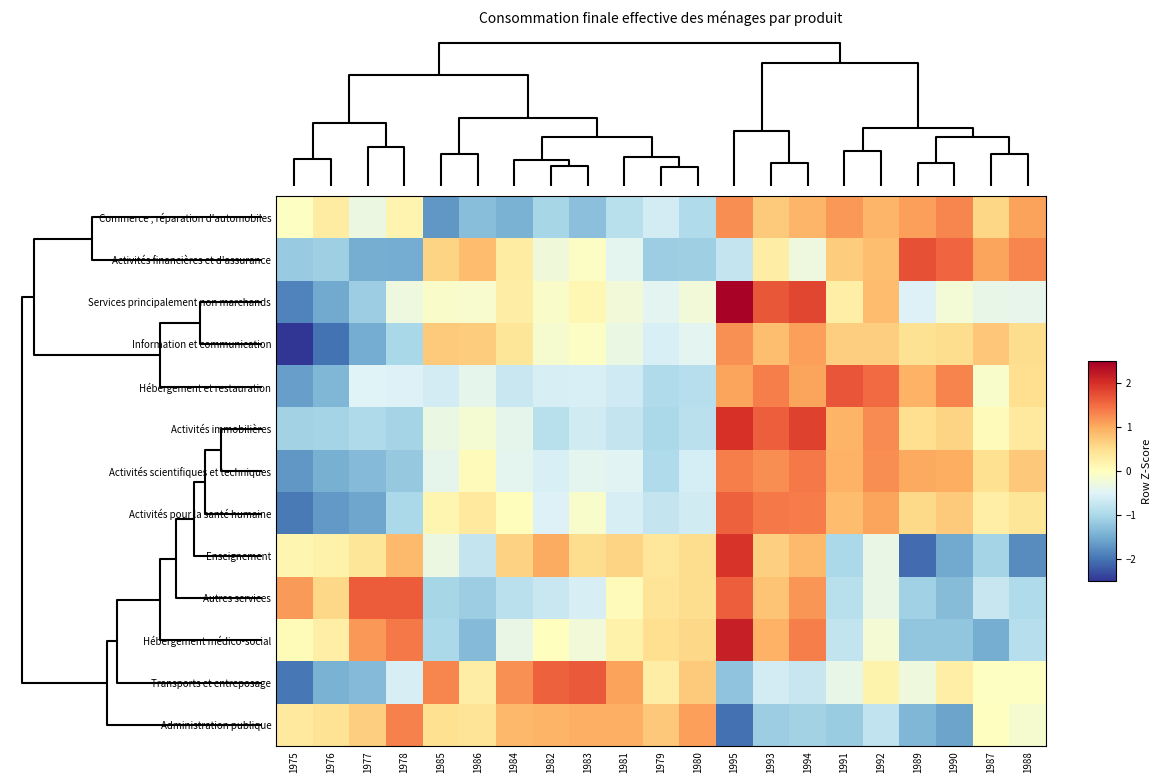

Reading left to right, what are all the values shown in this chart?

Commerce ; réparation d'automobiles: 1975=-0.0	1976=0.3	1977=-0.3	1978=0.2	1985=-1.7	1986=-1.3	1984=-1.4	1982=-1.0	1983=-1.3	1981=-0.9	1979=-0.6	1980=-0.9	1995=1.2	1993=0.7	1994=0.9	1991=1.2	1992=0.9	1989=1.1	1990=1.3	1987=0.6	1988=1.1
Activités financières et d'assurance: 1975=-1.2	1976=-1.1	1977=-1.5	1978=-1.5	1985=0.6	1986=0.9	1984=0.3	1982=-0.2	1983=-0.1	1981=-0.4	1979=-1.1	1980=-1.1	1995=-0.7	1993=0.3	1994=-0.3	1991=0.7	1992=0.8	1989=1.7	1990=1.6	1987=1.1	1988=1.3
Services principalement non marchands: 1975=-1.9	1976=-1.5	1977=-1.1	1978=-0.3	1985=-0.1	1986=-0.1	1984=0.3	1982=-0.1	1983=0.1	1981=-0.2	1979=-0.4	1980=-0.2	1995=2.5	1993=1.7	1994=1.8	1991=0.3	1992=0.8	1989=-0.5	1990=-0.2	1987=-0.4	1988=-0.4
Information et communication: 1975=-2.5	1976=-2.0	1977=-1.5	1978=-1.0	1985=0.7	1986=0.7	1984=0.4	1982=-0.1	1983=-0.0	1981=-0.3	1979=-0.6	1980=-0.4	1995=1.2	1993=0.8	1994=1.1	1991=0.7	1992=0.7	1989=0.5	1990=0.5	1987=0.8	1988=0.5
Hébergement et restauration: 1975=-1.6	1976=-1.4	1977=-0.5	1978=-0.5	1985=-0.6	1986=-0.4	1984=-0.7	1982=-0.6	1983=-0.6	1981=-0.7	1979=-0.9	1980=-0.9	1995=1.1	1993=1.4	1994=1.1	1991=1.7	1992=1.5	1989=0.9	1990=1.3	1987=-0.1	1988=0.5
Activités immobilières: 1975=-1.1	1976=-1.0	1977=-1.0	1978=-1.0	1985=-0.3	1986=-0.2	1984=-0.4	1982=-0.9	1983=-0.6	1981=-0.7	1979=-1.0	1980=-0.9	1995=2.0	1993=1.6	1994=1.8	1991=0.9	1992=1.3	1989=0.5	1990=0.6	1987=0.0	1988=0.3
Activités scientifiques et techniques: 1975=-1.7	1976=-1.5	1977=-1.3	1978=-1.2	1985=-0.4	1986=0.0	1984=-0.4	1982=-0.6	1983=-0.4	1981=-0.5	1979=-0.9	1980=-0.6	1995=1.4	1993=1.2	1994=1.4	1991=0.9	1992=1.2	1989=1.0	1990=1.0	1987=0.5	1988=0.7
Activités pour la santé humaine: 1975=-1.9	1976=-1.7	1977=-1.6	1978=-1.0	1985=0.1	1986=0.3	1984=0.0	1982=-0.5	1983=-0.1	1981=-0.6	1979=-0.8	1980=-0.6	1995=1.6	1993=1.4	1994=1.4	1991=0.9	1992=1.1	1989=0.6	1990=0.7	1987=0.3	1988=0.4
Enseignement: 1975=0.1	1976=0.2	1977=0.4	1978=0.9	1985=-0.3	1986=-0.7	1984=0.6	1982=1.0	1983=0.5	1981=0.6	1979=0.4	1980=0.5	1995=2.0	1993=0.7	1994=0.9	1991=-1.0	1992=-0.3	1989=-2.1	1990=-1.5	1987=-1.0	1988=-1.8
Autres services: 1975=1.1	1976=0.6	1977=1.6	1978=1.6	1985=-1.0	1986=-1.1	1984=-0.8	1982=-0.7	1983=-0.6	1981=0.1	1979=0.4	1980=0.5	1995=1.6	1993=0.8	1994=1.2	1991=-0.9	1992=-0.3	1989=-1.1	1990=-1.3	1987=-0.7	1988=-1.0
Hébergement médico-social: 1975=0.1	1976=0.3	1977=1.2	1978=1.4	1985=-1.0	1986=-1.3	1984=-0.3	1982=0.0	1983=-0.2	1981=0.2	1979=0.5	1980=0.6	1995=2.2	1993=1.0	1994=1.4	1991=-0.8	1992=-0.2	1989=-1.2	1990=-1.2	1987=-1.5	1988=-0.9
Transports et entreposage: 1975=-2.0	1976=-1.4	1977=-1.3	1978=-0.6	1985=1.3	1986=0.3	1984=1.2	1982=1.6	1983=1.7	1981=1.1	1979=0.3	1980=0.7	1995=-1.2	1993=-0.6	1994=-0.7	1991=-0.4	1992=0.2	1989=-0.3	1990=0.3	1987=-0.0	1988=-0.0
Administration publique: 1975=0.4	1976=0.4	1977=0.7	1978=1.3	1985=0.5	1986=0.4	1984=0.9	1982=0.9	1983=1.0	1981=1.0	1979=0.7	1980=1.1	1995=-2.0	1993=-1.1	1994=-1.1	1991=-1.1	1992=-0.8	1989=-1.4	1990=-1.6	1987=-0.0	1988=-0.2